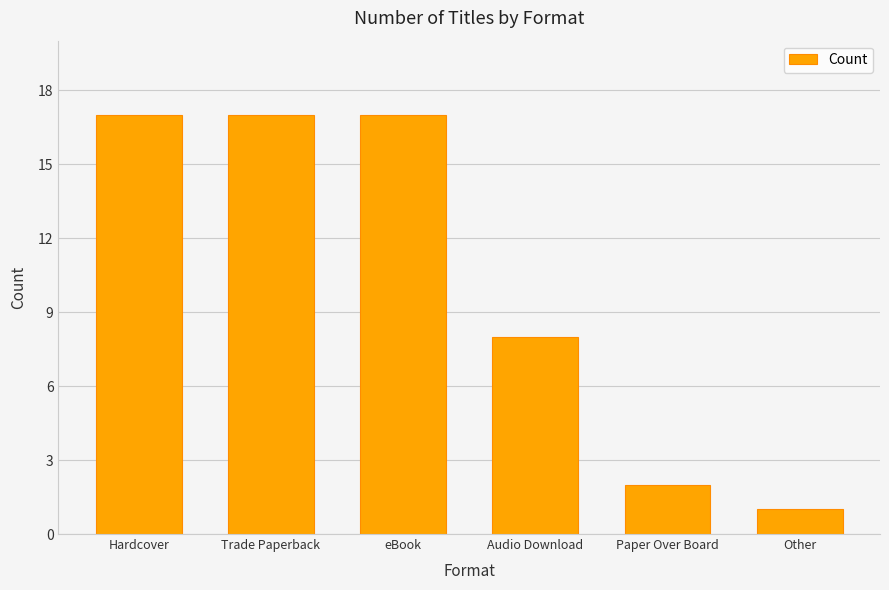

How many values are below 17?

3